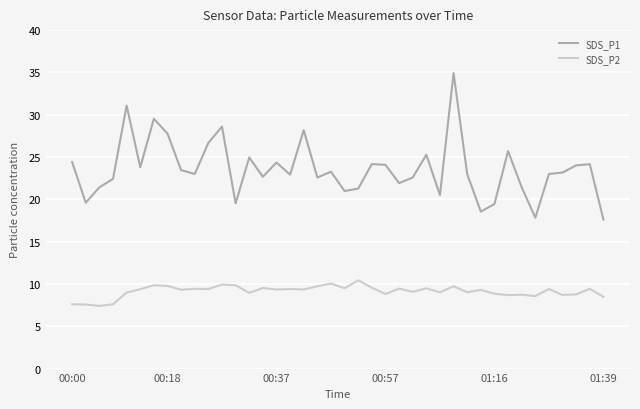

Which series has the largest total across all categories?

SDS_P1